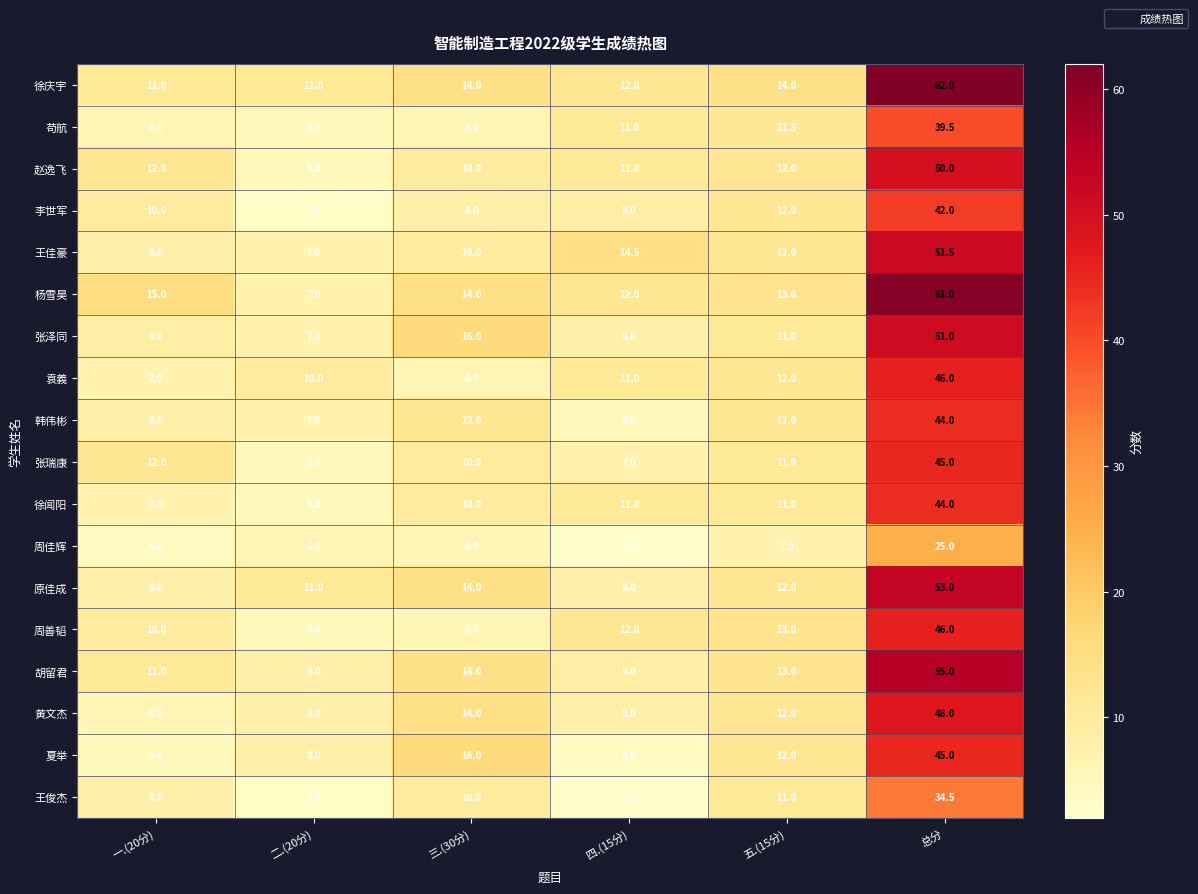

Which series has the largest total across all categories?

徐庆宇